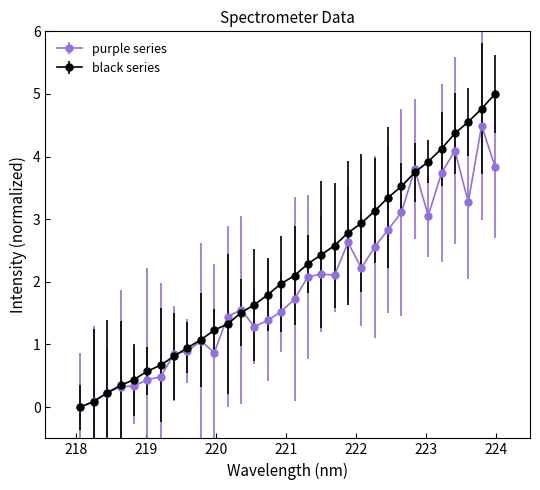

What are all the series names shown in the legend?

purple series, black series